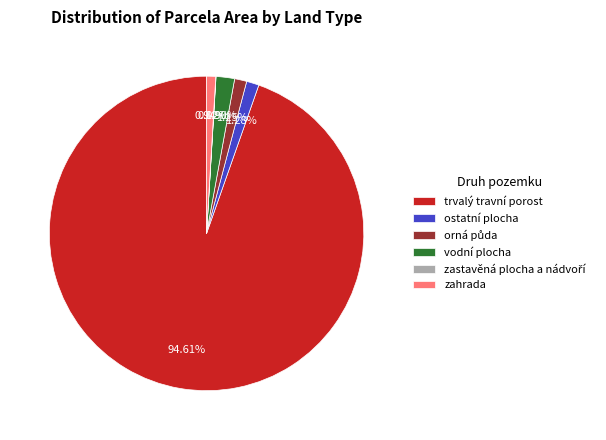

Which slice represents more than half of the pie?

trvalý travní porost